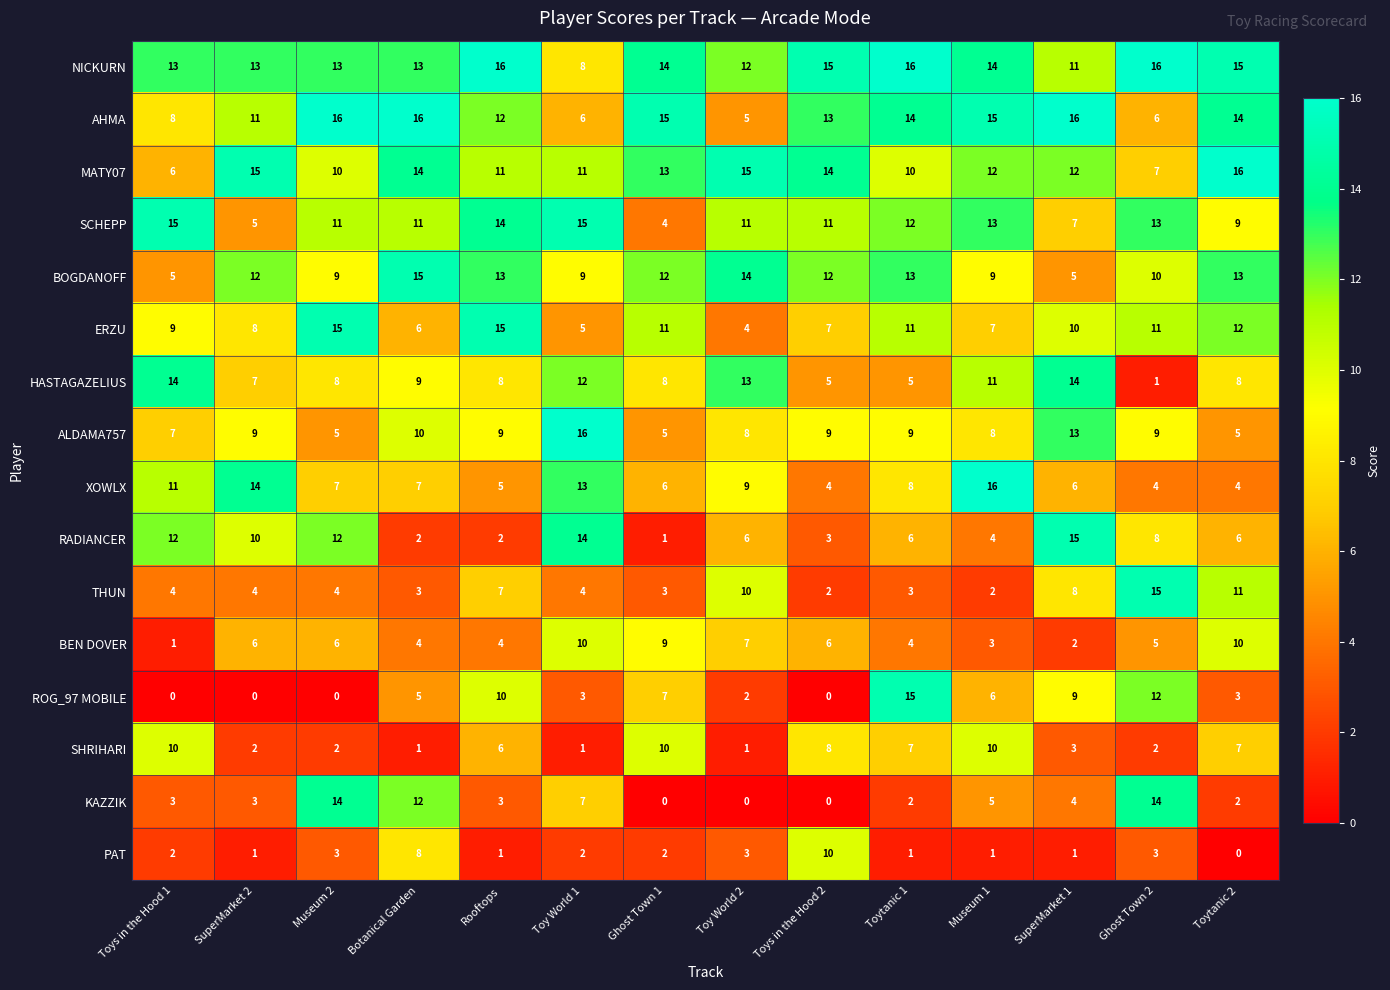

At SuperMarket 1, list the series in order from largest to smallest.

AHMA, RADIANCER, HASTAGAZELIUS, ALDAMA757, MATY07, NICKURN, ERZU, ROG_97 MOBILE, THUN, SCHEPP, XOWLX, BOGDANOFF, KAZZIK, SHRIHARI, BEN DOVER, PAT